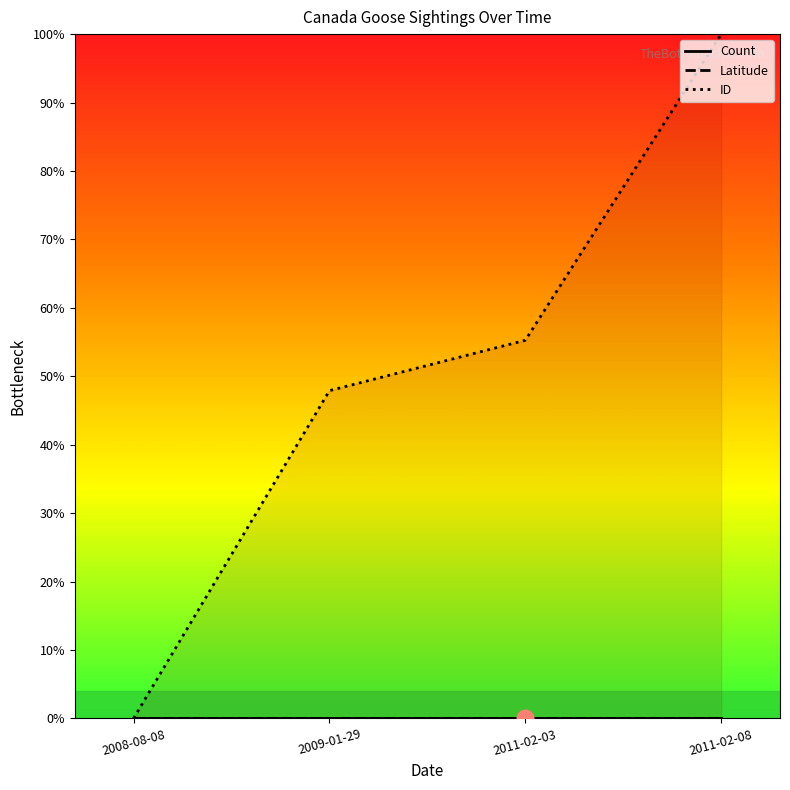

The Latitude series shows 0.0 at 2008-08-08. True or false?

True